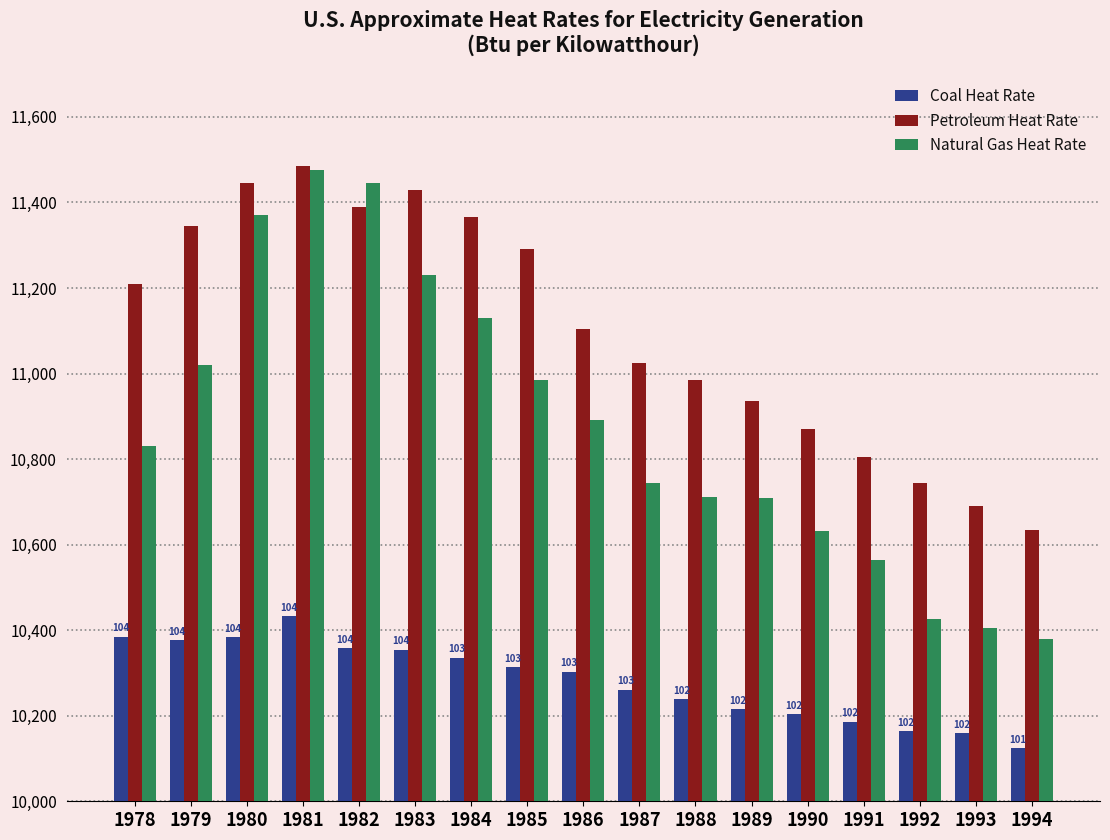

What is the minimum value for Coal Heat Rate?

10124